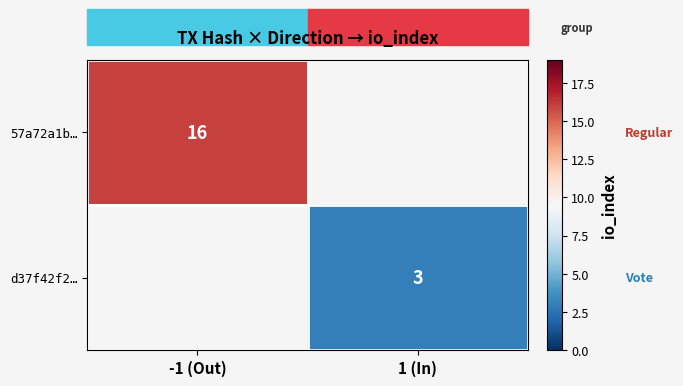

Is it true that d37f42f2… equals 1 at 1 (In)?

False